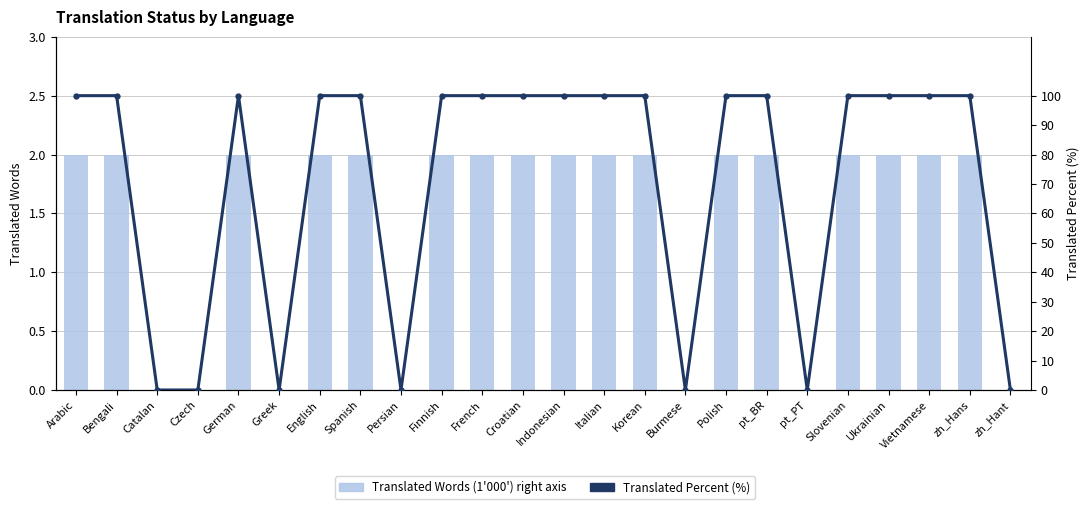

Which category has the lowest value in the Translated Words (1'000') series?

Catalan